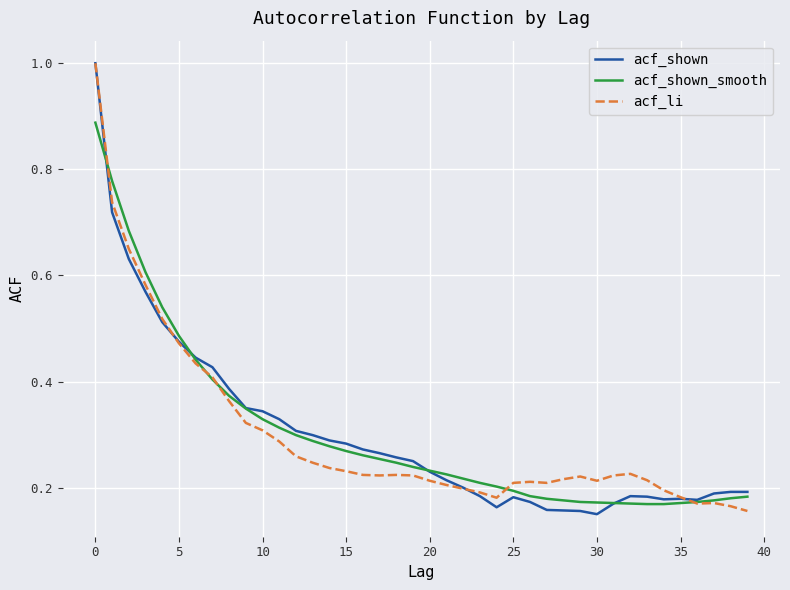

What is the highest value of the acf_li series?

1.0